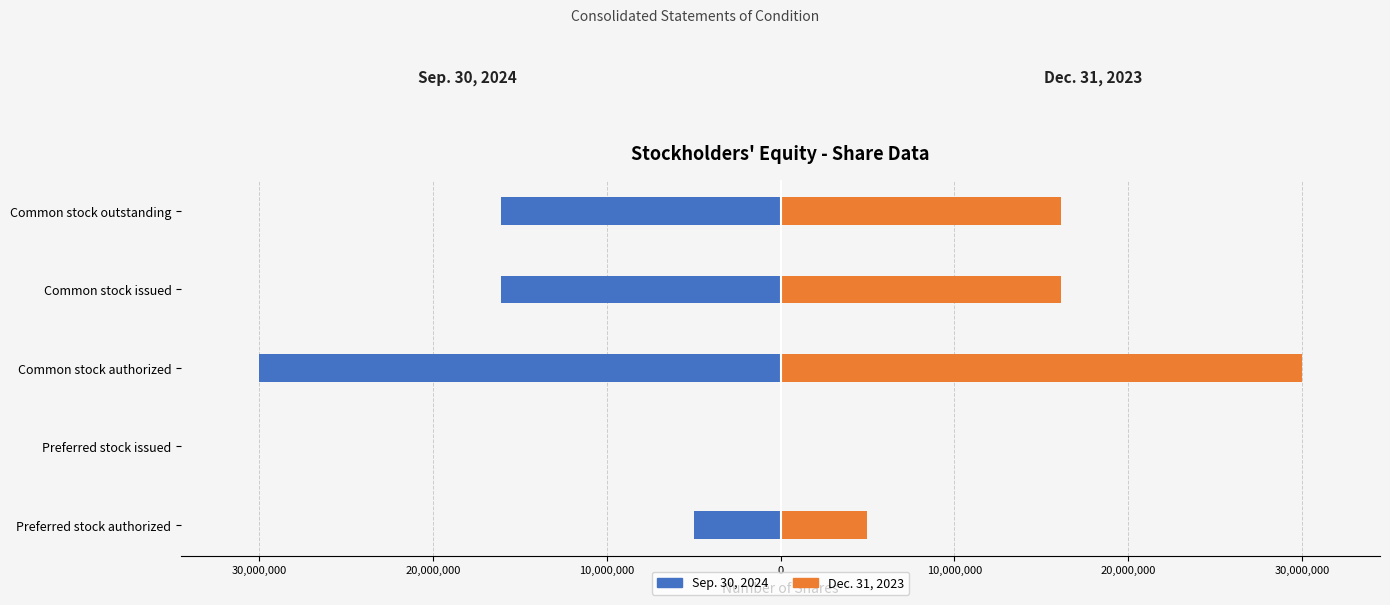

What is the difference between the second highest and second lowest values in the Sep. 30, 2024 series?

11082881